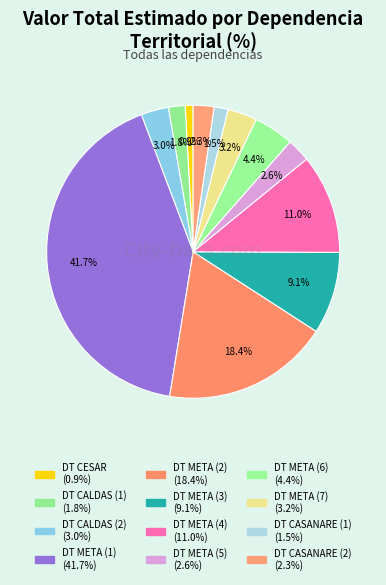

Which slice is the largest?

DT META (1)